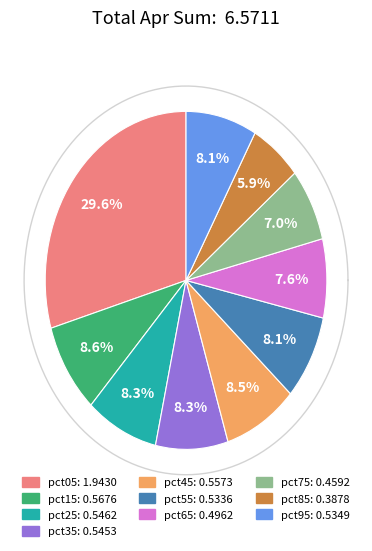

Does pct65 account for over 50% of the chart?

No